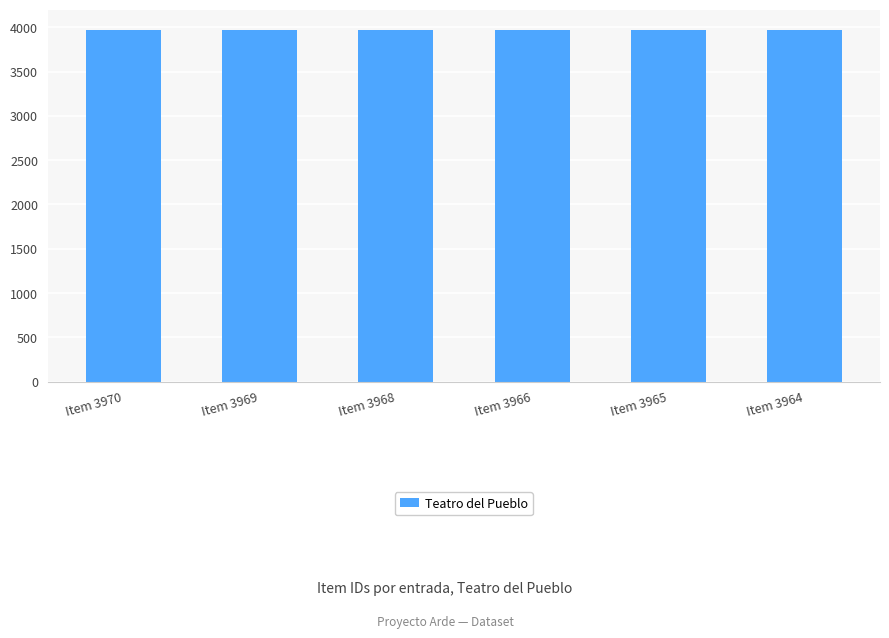

The chart shows a value of 6557 at Item 3970. True or false?

False